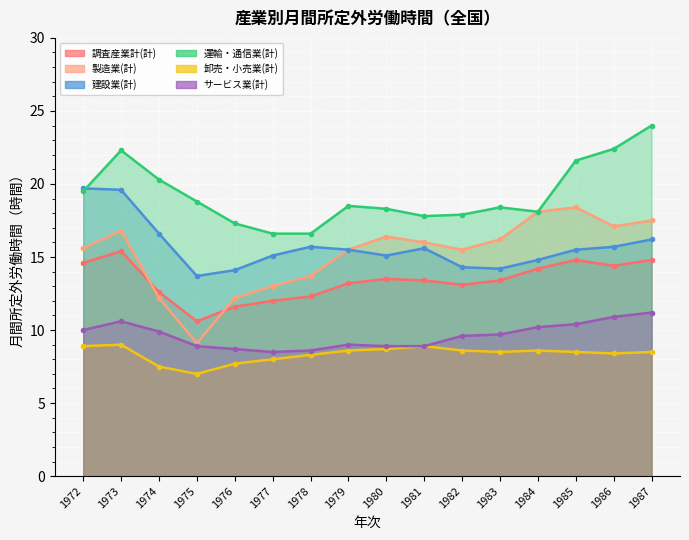

How many data points does each series have?

16